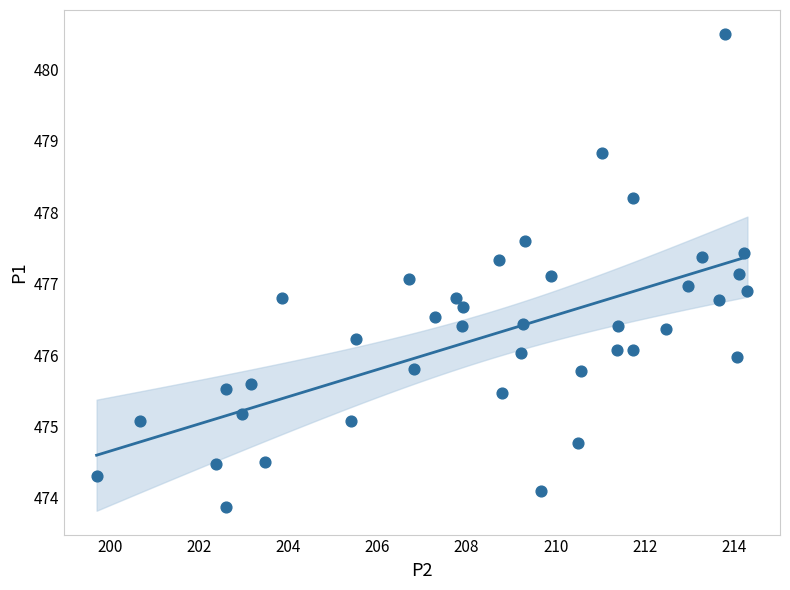

What is the range of X values (max minus min)?

14.6